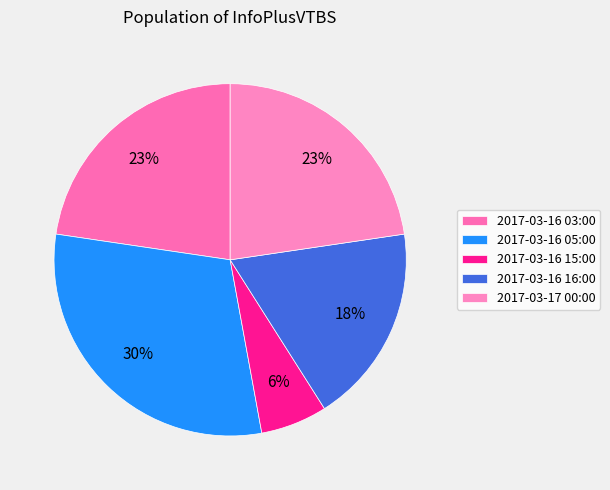

What percentage is the 2017-03-16 03:00 slice, to the nearest percent?

23%